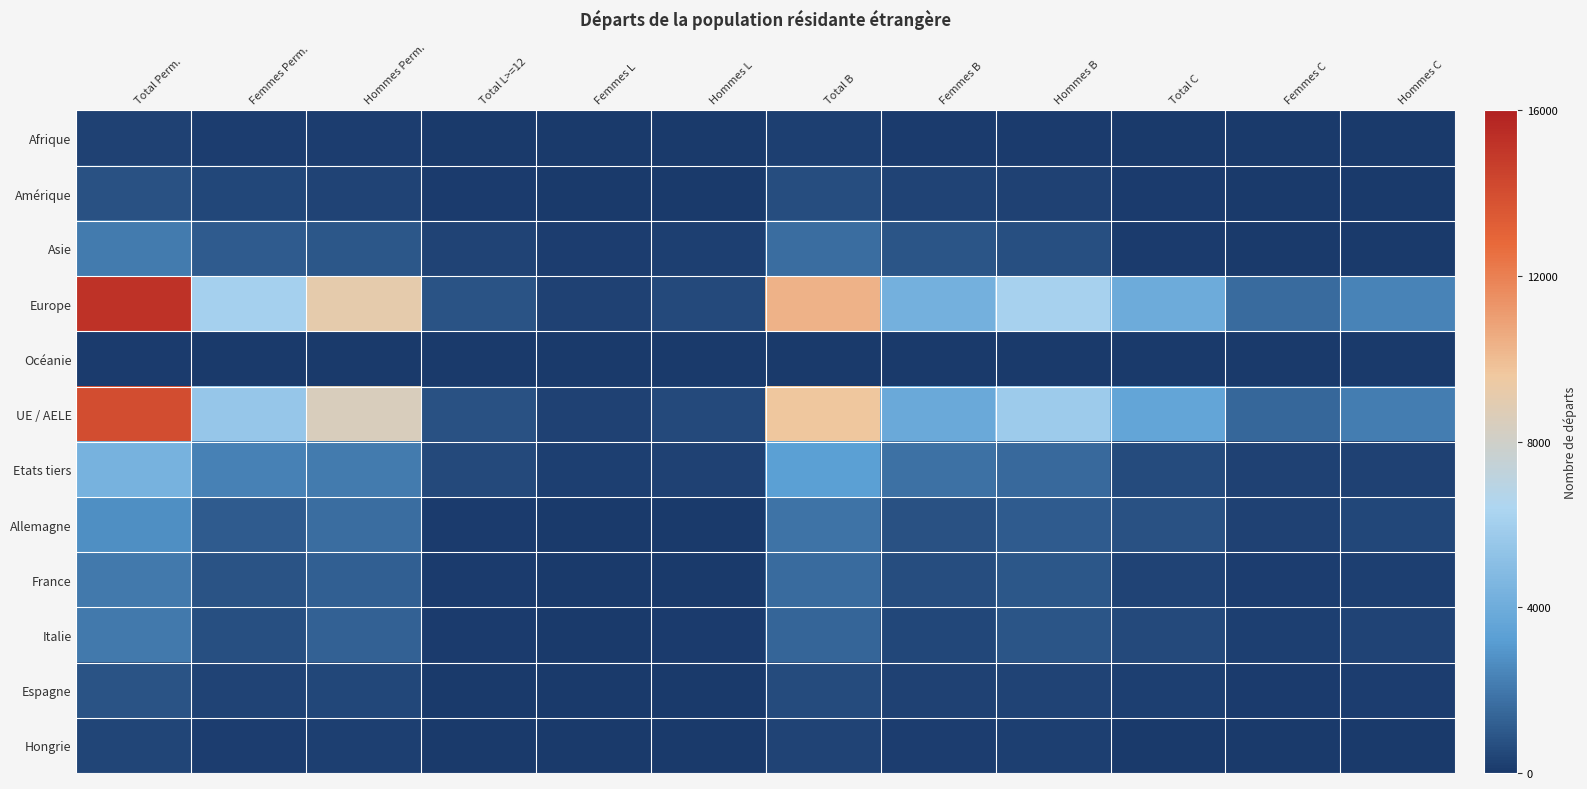

Which label corresponds to the largest value in the chart?

Total Perm.